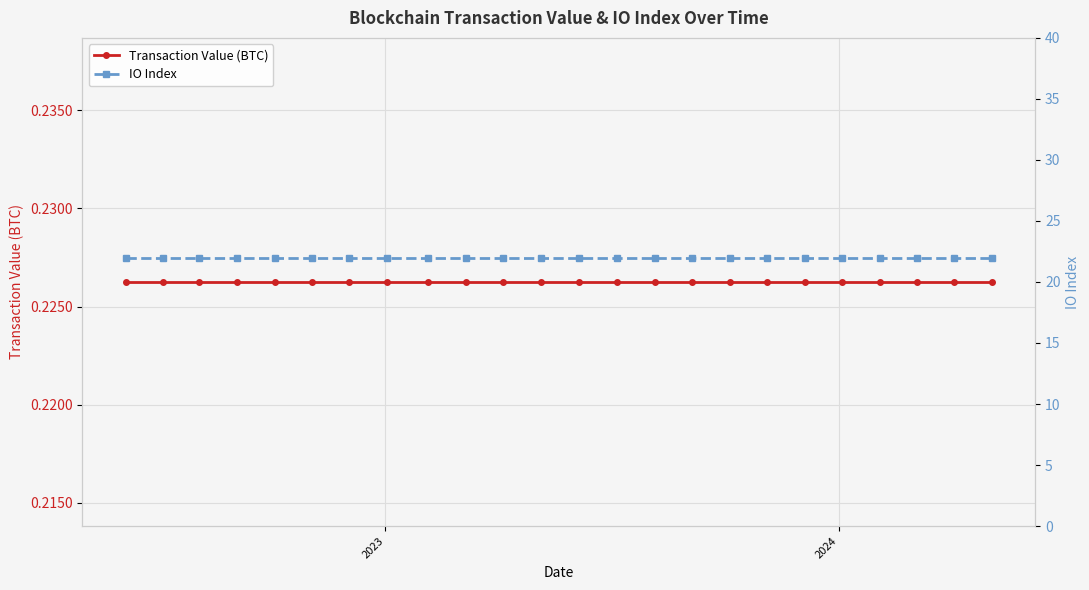

What is the minimum value shown in the chart?

0.2